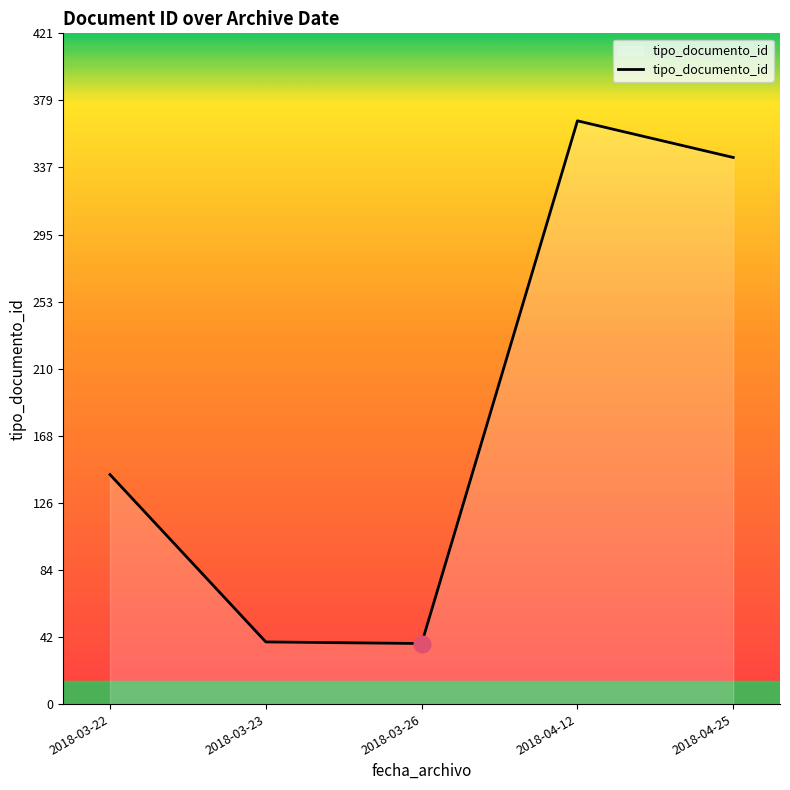

Does the chart have visible grid lines?

No